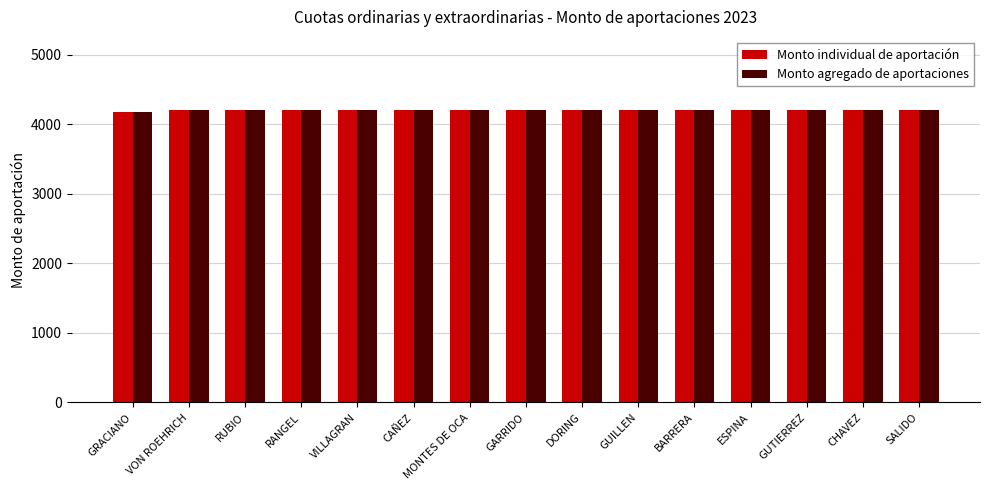

What is the approximate value of Monto individual de aportación at RANGEL?

4203.4